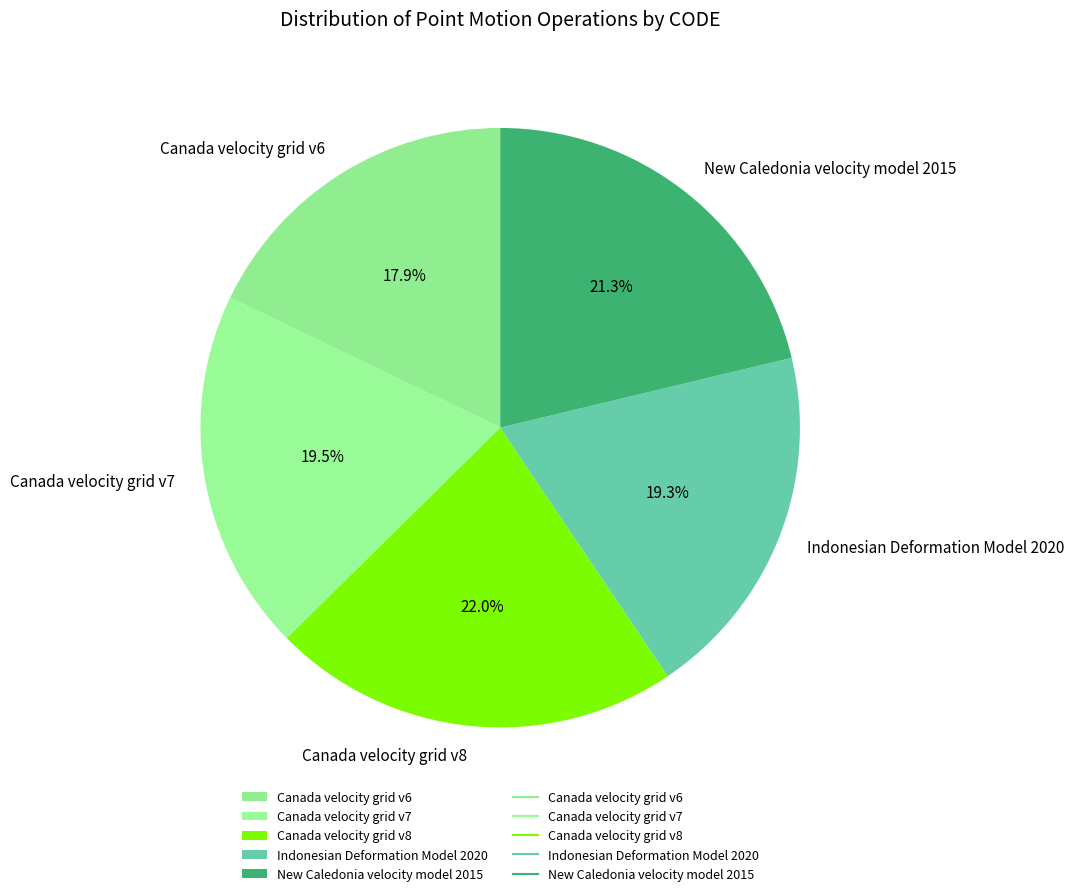

Which has a higher value, Canada velocity grid v8 or Canada velocity grid v6?

Canada velocity grid v8